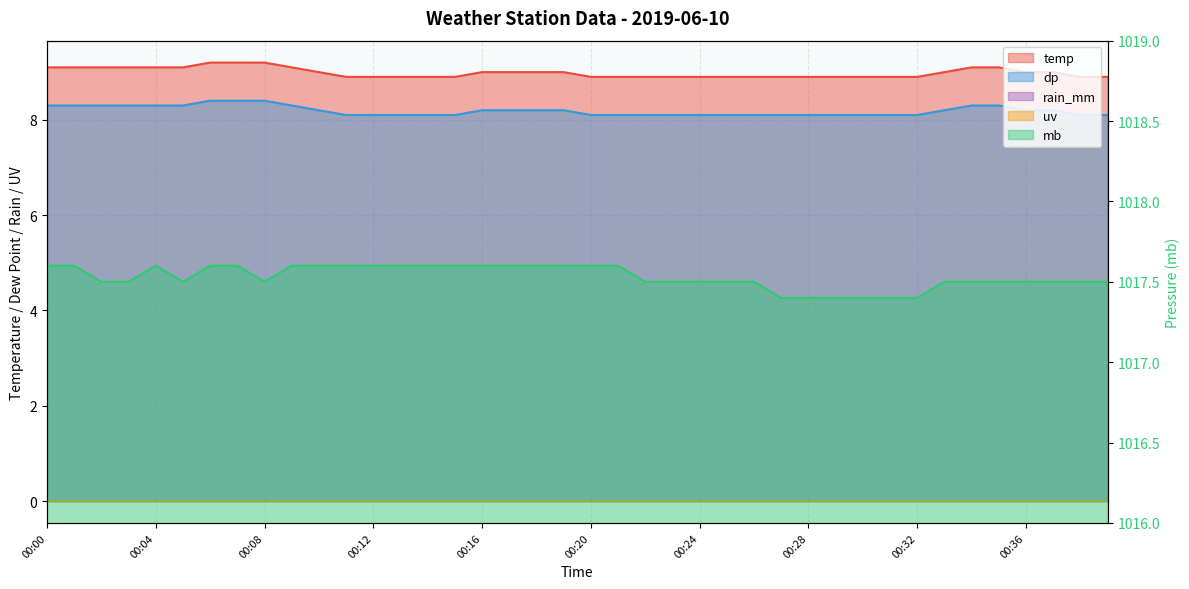

True or false: dp and temp cross at least once.

False